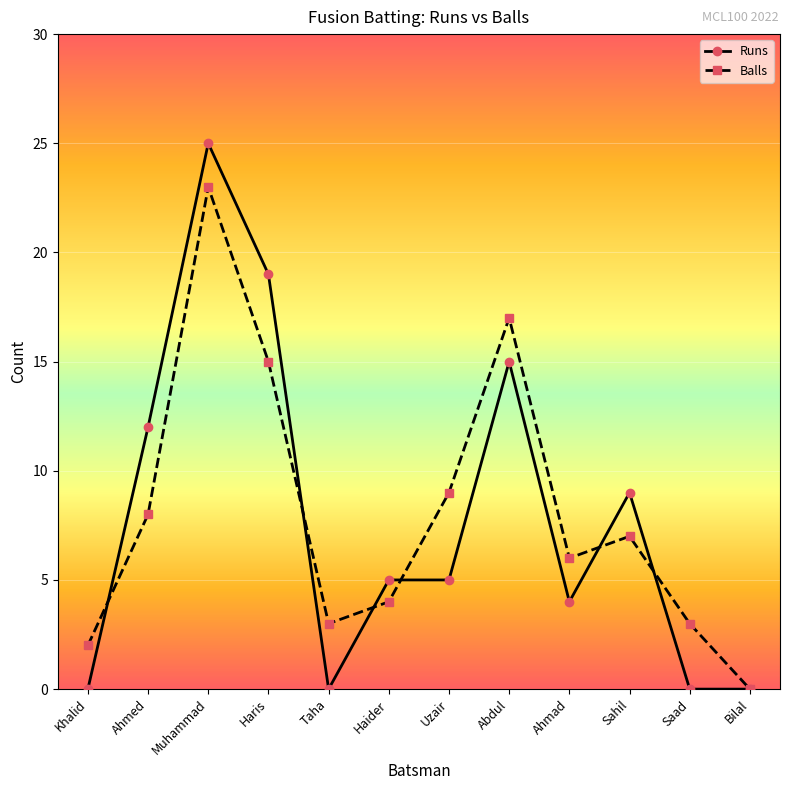

Which category has the lowest value in the Balls series?

Bilal